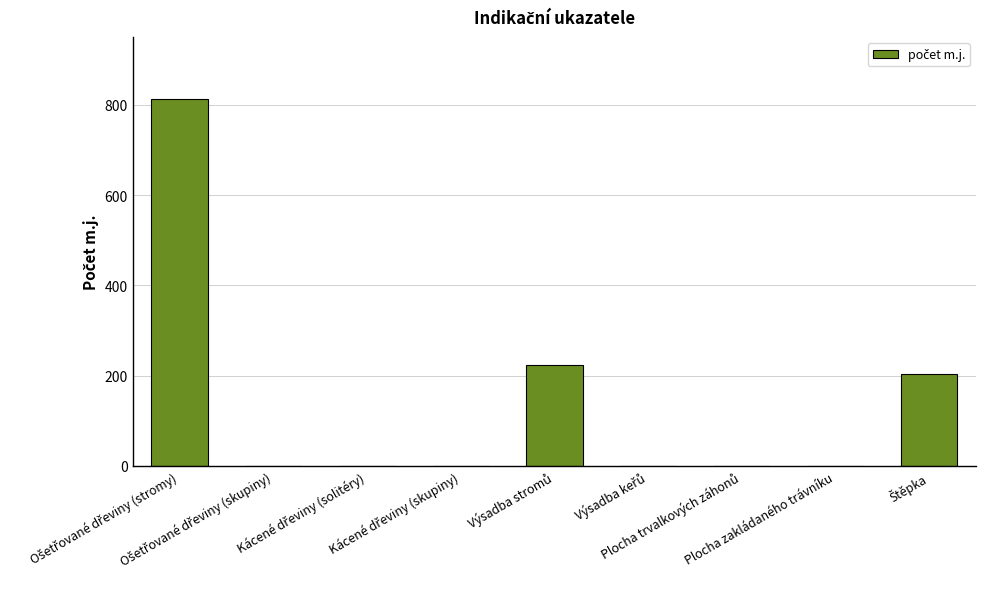

What is the sum of all values?

1239